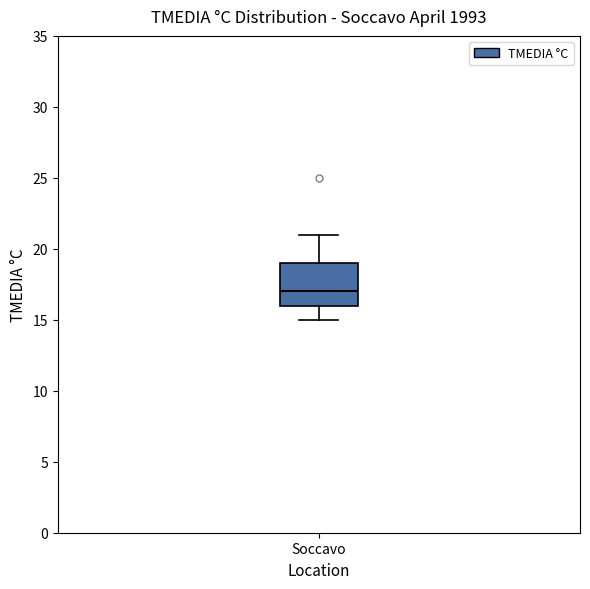

Transcribe this box plot: give where the median line is, the range the box spans, and where the two whiskers end, as read against the y-axis. The values are not printed on the chart, so give them approximately, as read against the axis.

median 17, box 16 to 19, whiskers 15 to 21